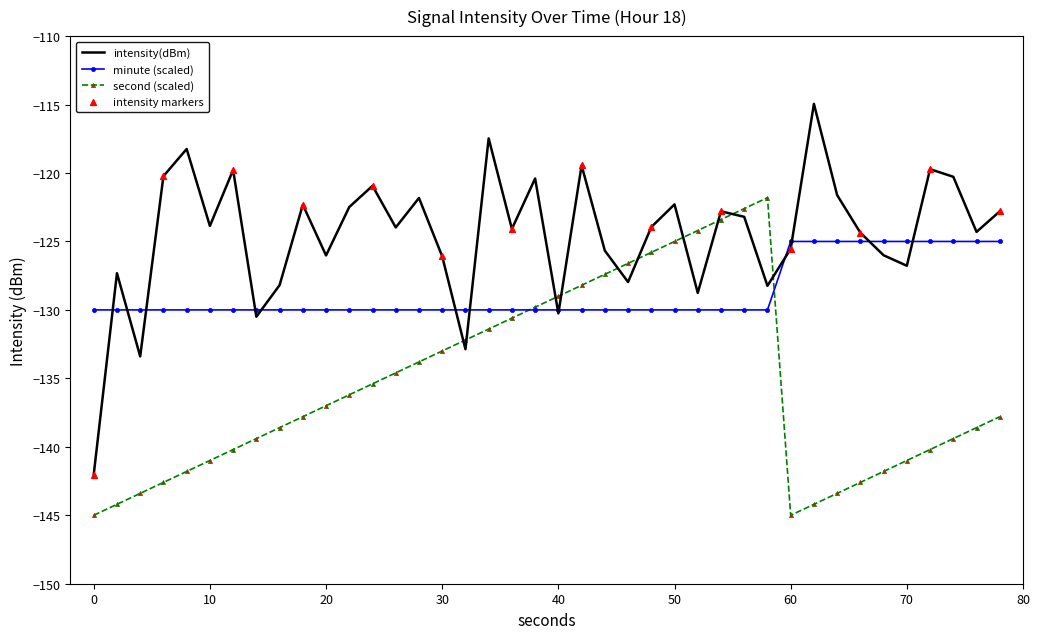

Which series has the largest range (max minus min)?

intensity(dBm)